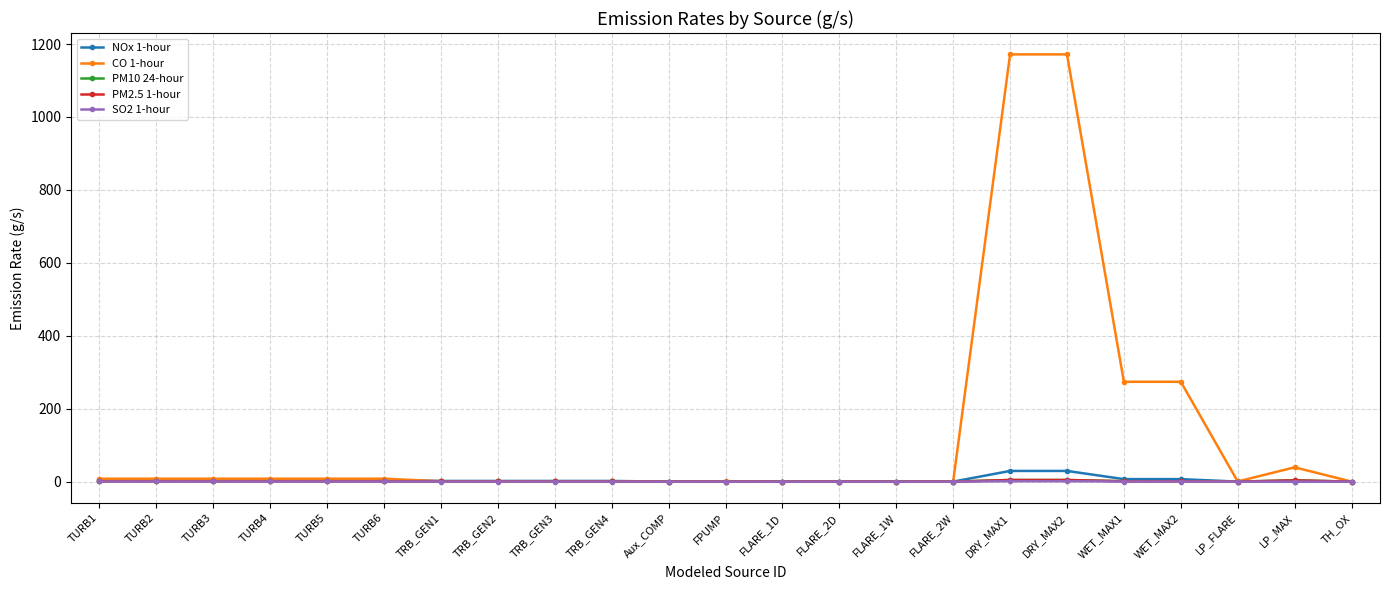

Does the chart have visible grid lines?

Yes